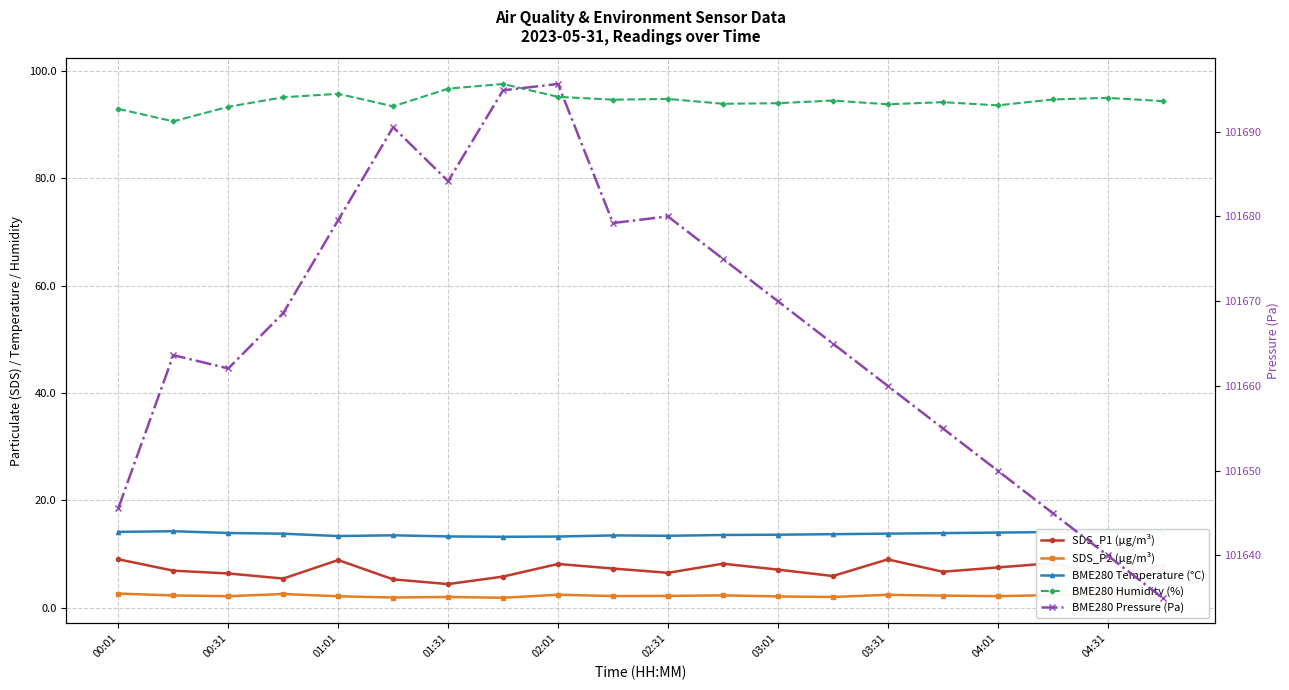

What is the sum of the BME280 Temperature (°C) values at 02:31 and 00:01?

27.6